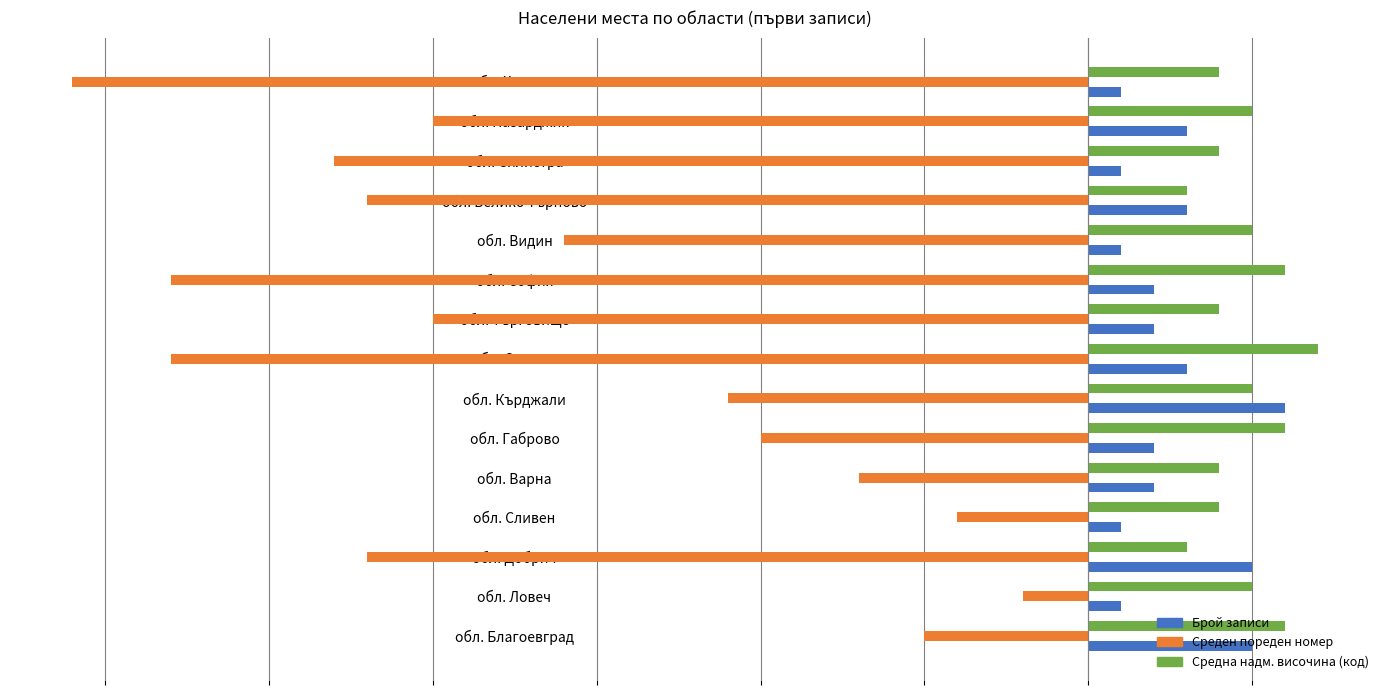

Are the bars grouped side by side (vs. stacked)?

Yes